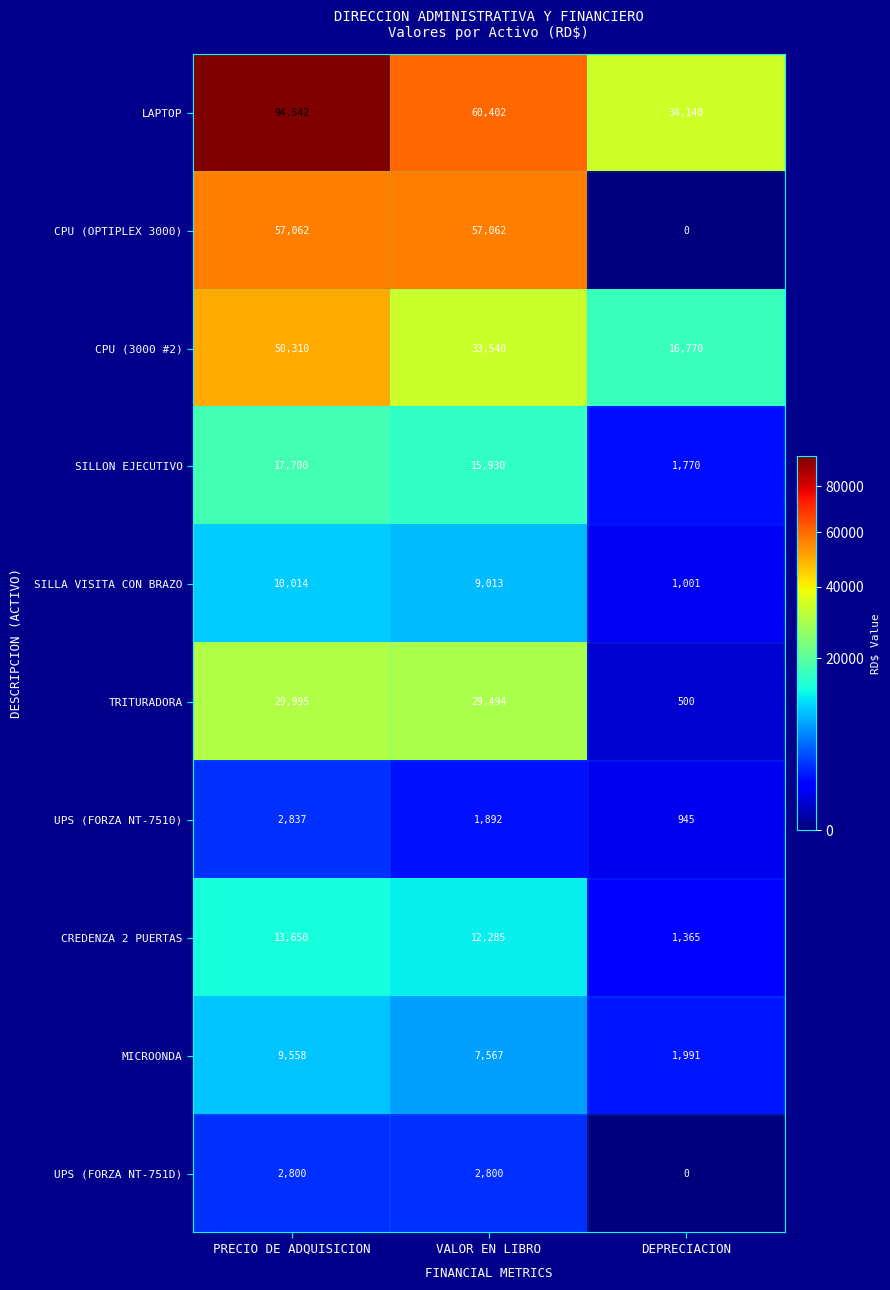

What is the difference between the SILLA VISITA CON BRAZO values at PRECIO DE ADQUISICION and VALOR EN LIBRO?

1001